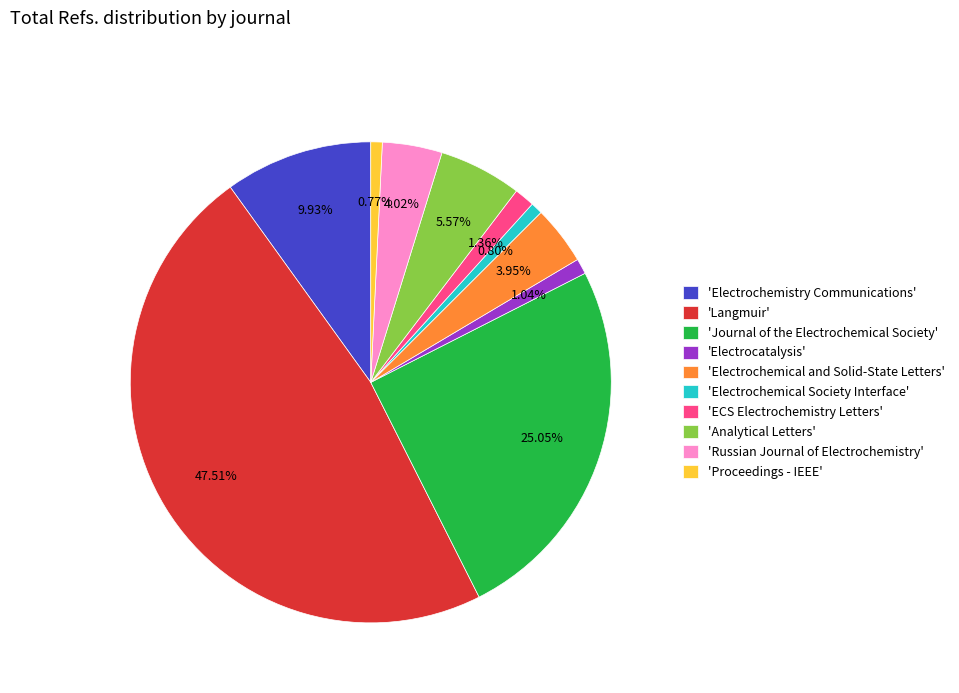

Which has a higher value, 'Electrochemical and Solid-State Letters' or 'Electrochemistry Communications'?

'Electrochemistry Communications'